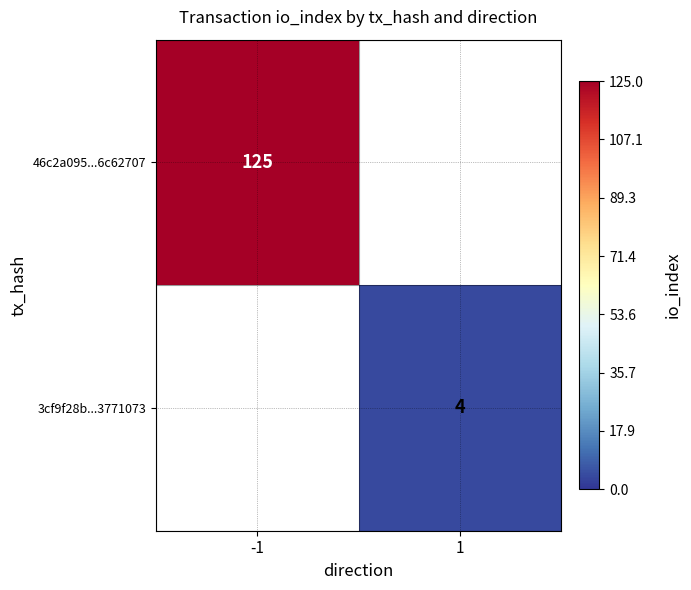

True or false: 3cf9f28b...3771073 has a value of 4 at 1.

True